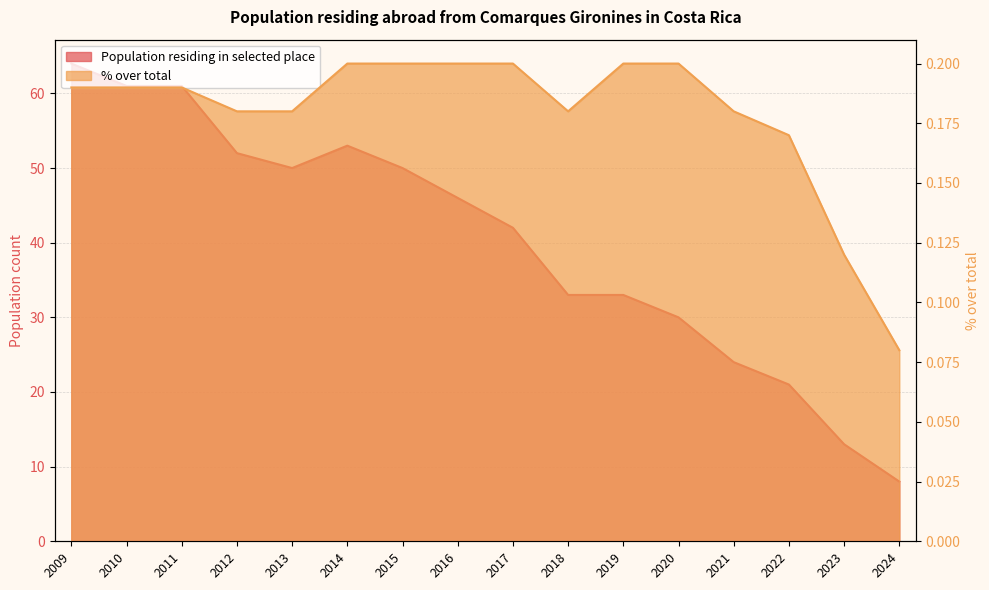

The % over total series shows 0.2 at 2009. True or false?

True